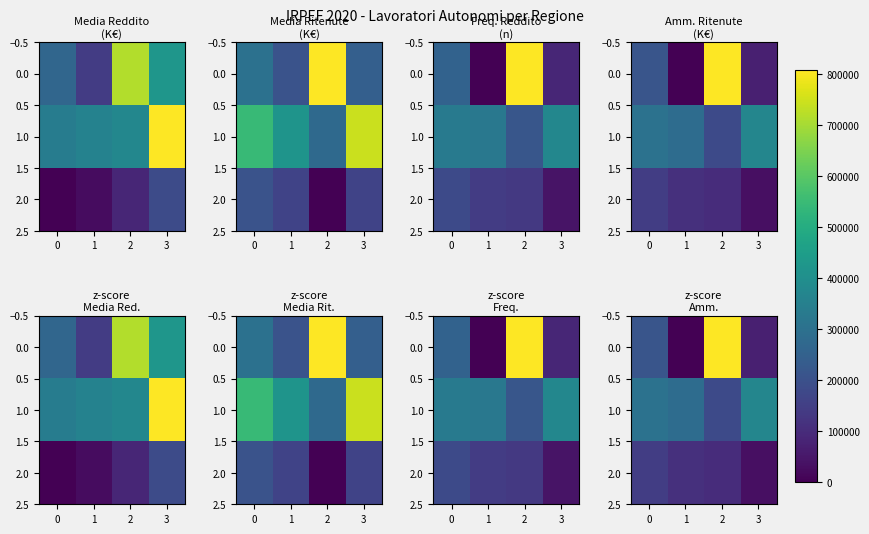

Which series has the largest total across all categories?

1.0